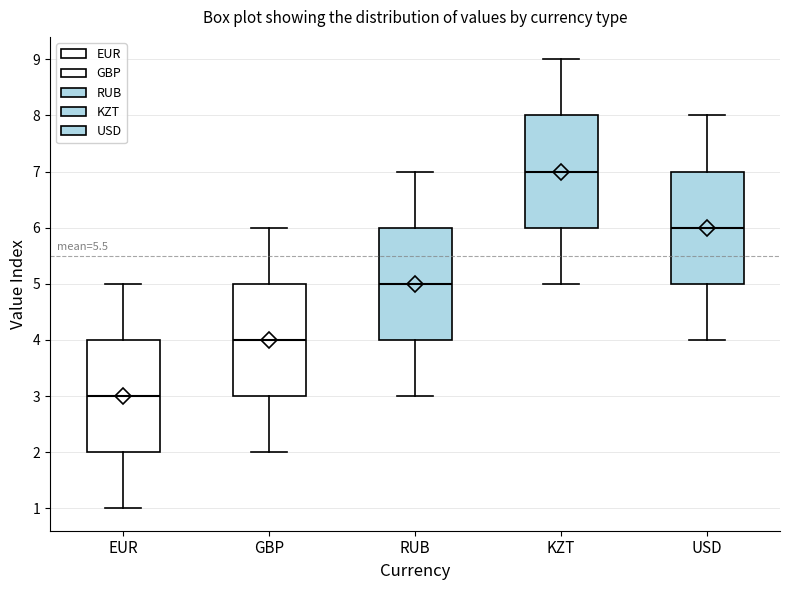

Where does the median line of the box for EUR sit on the y-axis? The values are not printed on the chart, so give them approximately, as read against the axis.

3